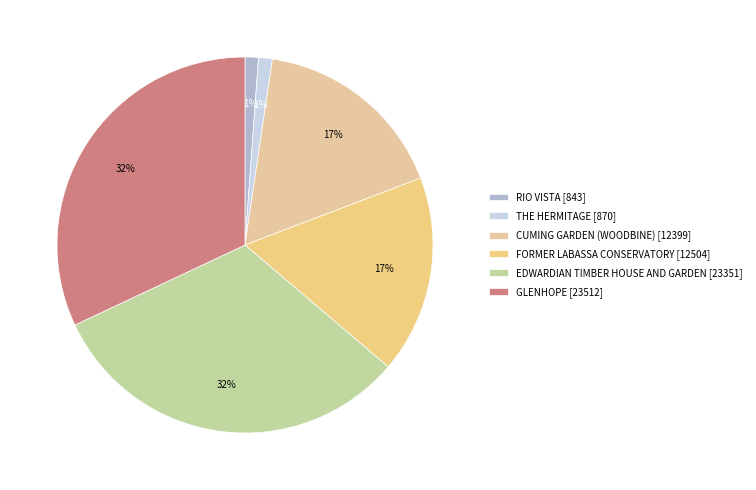

What percentage is the RIO VISTA [843] slice, to the nearest percent?

1%